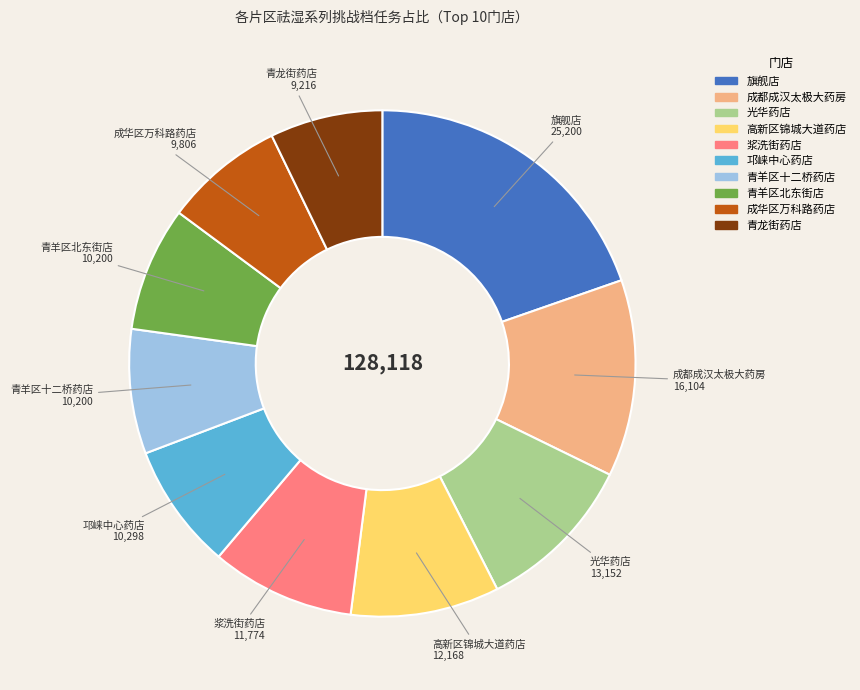

How many slices are in this pie chart?

10